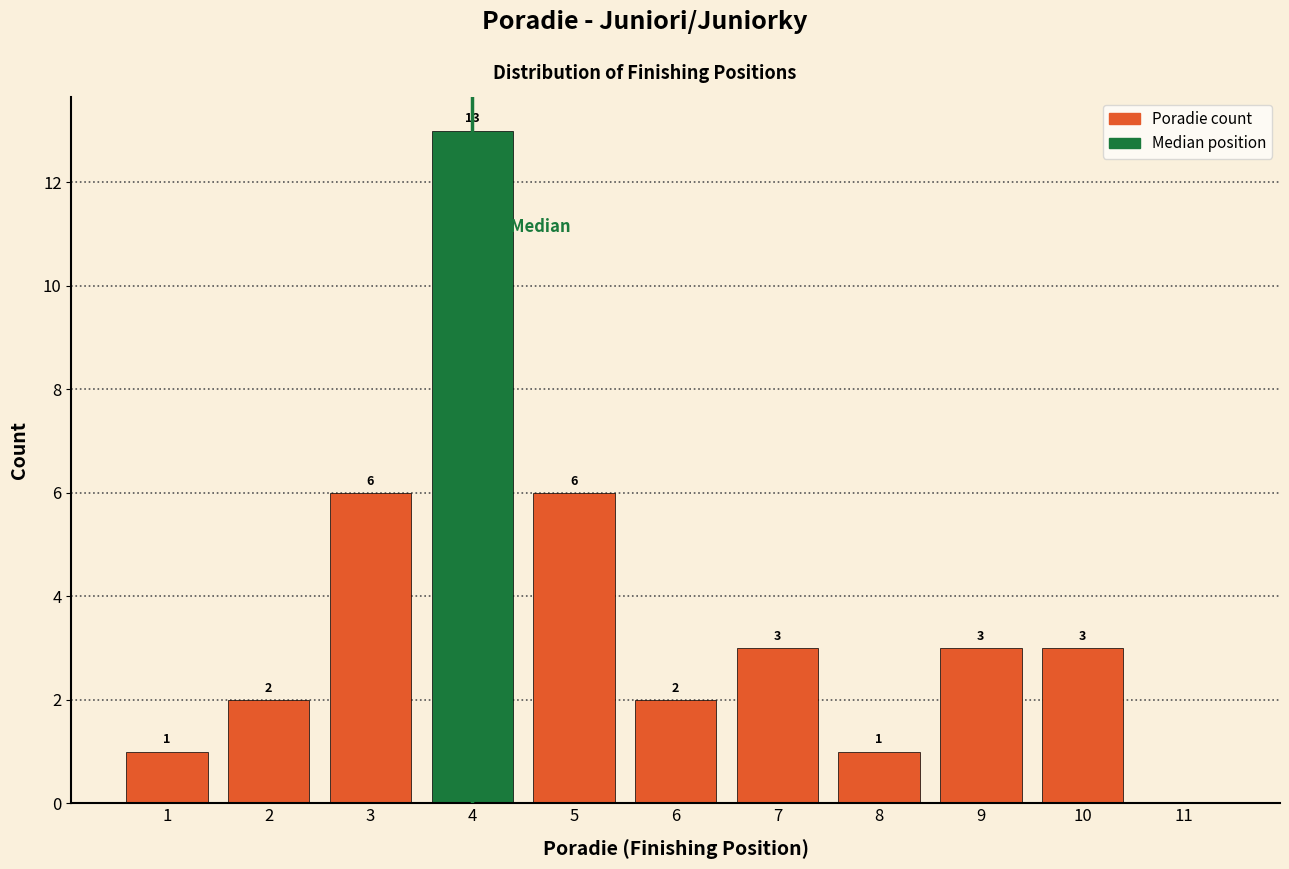

Over which range of the x-axis is the bar tallest?

3.5 to 4.5